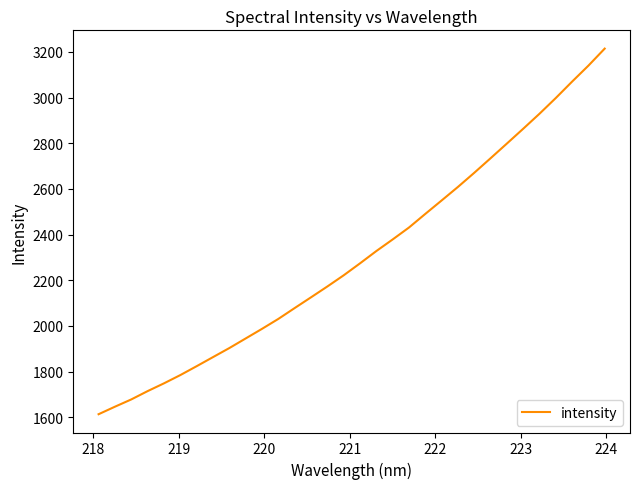

What is the smallest value displayed?

1613.3